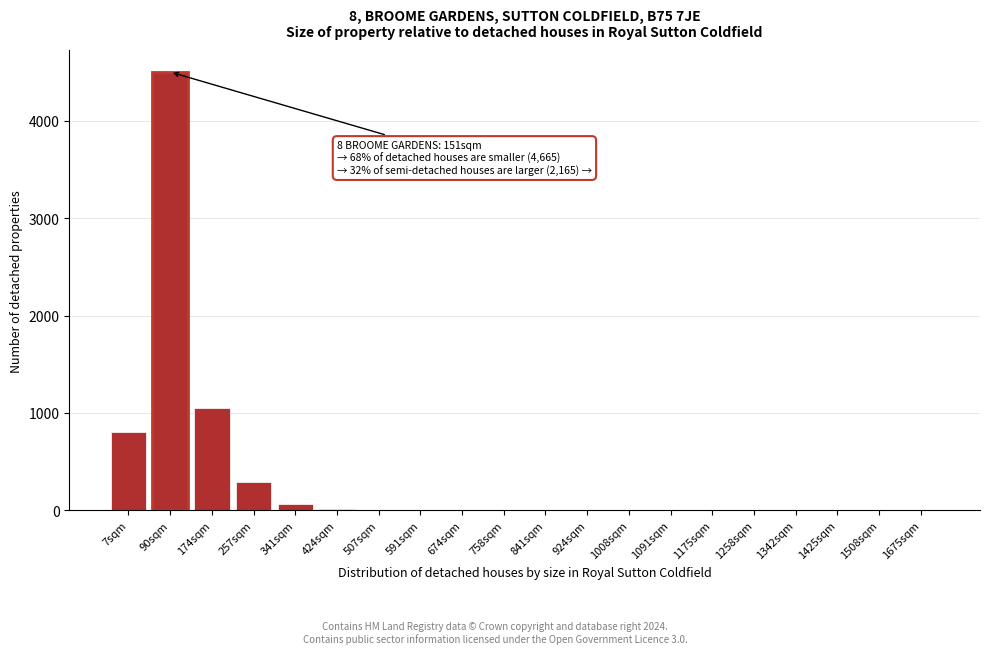

What is the change in value from 90sqm to 1175sqm?

-4500